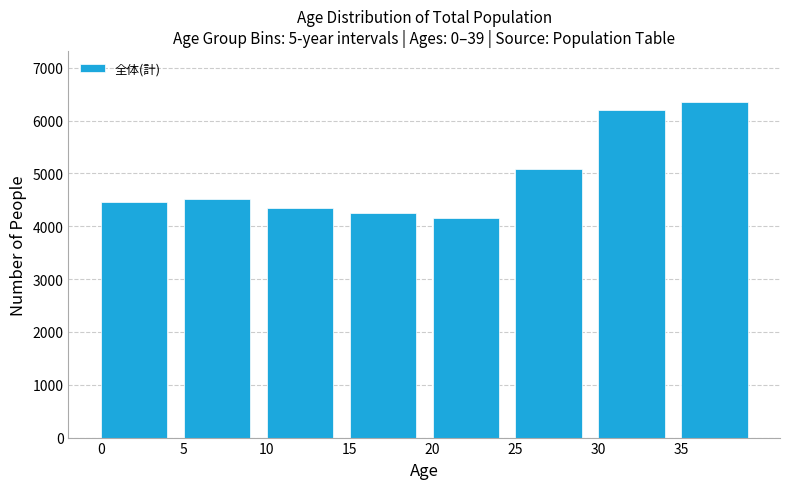

Reading right to left, extract all data points from this chart.

6361	6206	5083	4149	4242	4352	4507	4460